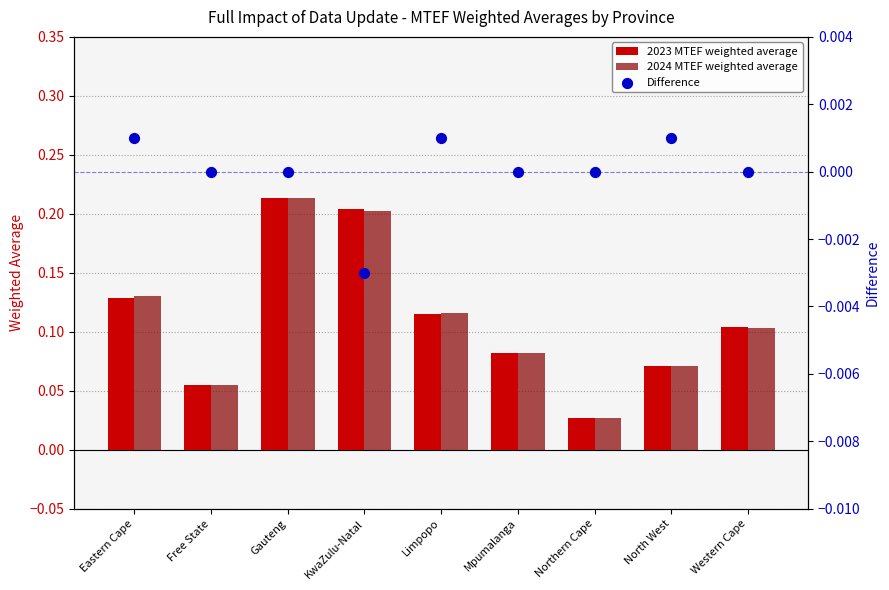

Is the value of 2023 MTEF weighted average at Northern Cape greater than the value of 2024 MTEF weighted average at Mpumalanga?

No